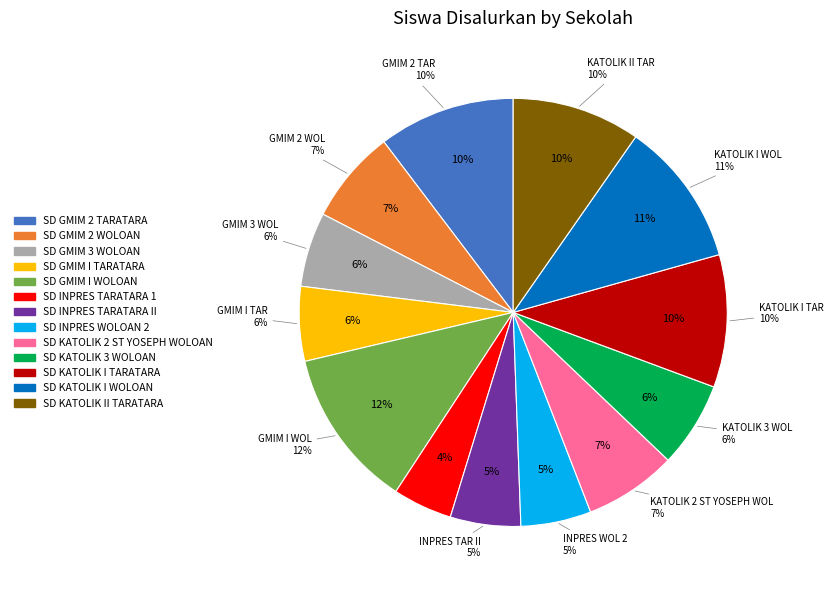

What is the smallest slice in the pie chart?

SD INPRES TARATARA 1